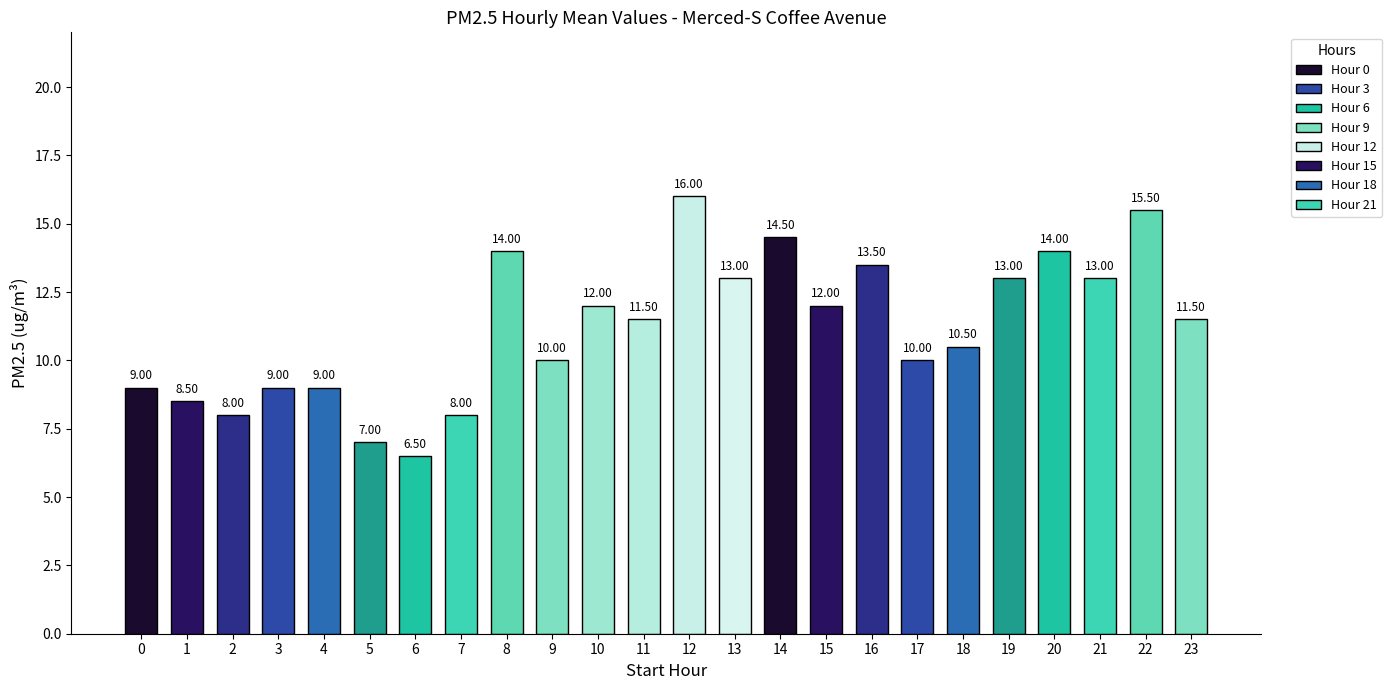

How many data points are less than 11?

11